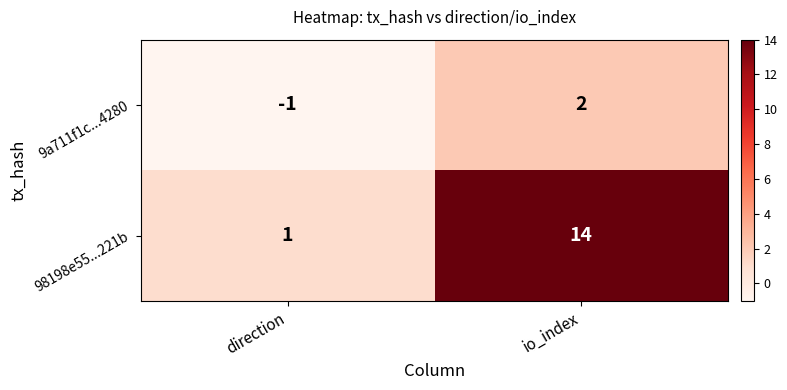

Reading left to right, list all the values displayed in this chart.

9a711f1c...4280: direction=-1	io_index=2
98198e55...221b: direction=1	io_index=14